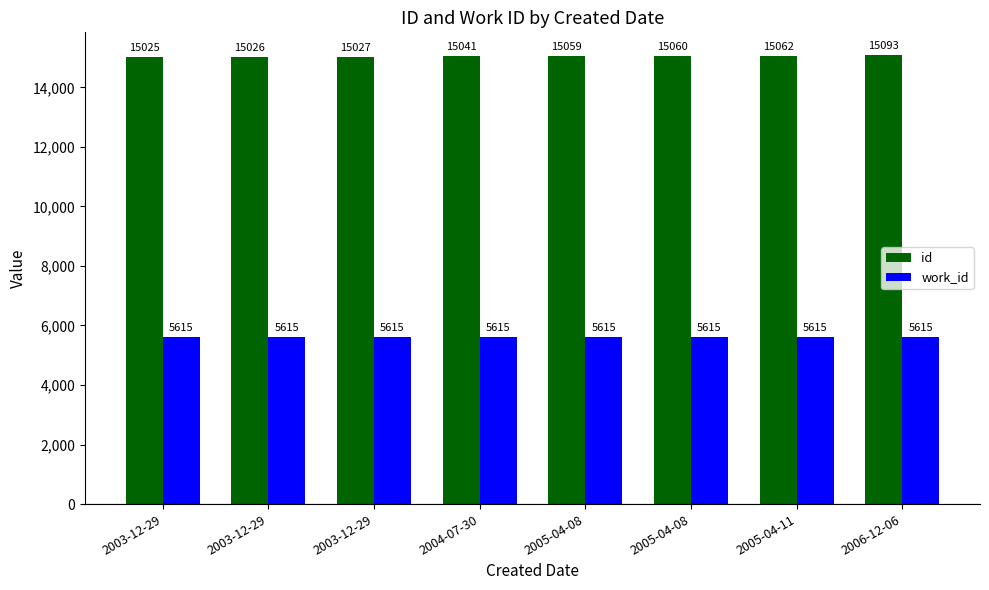

Is the value of work_id at 2005-04-08 greater than the value of id at 2003-12-29?

No